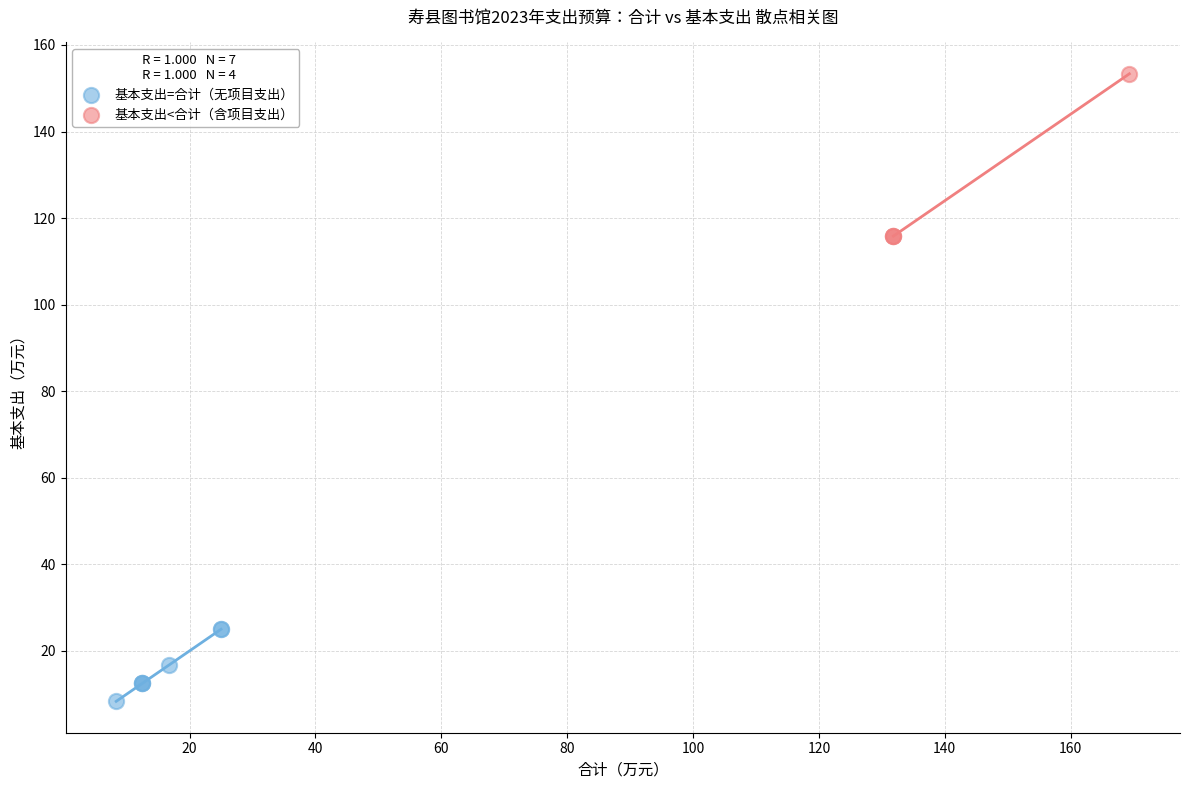

Which series has the widest spread of Y values?

基本支出<合计（含项目支出）